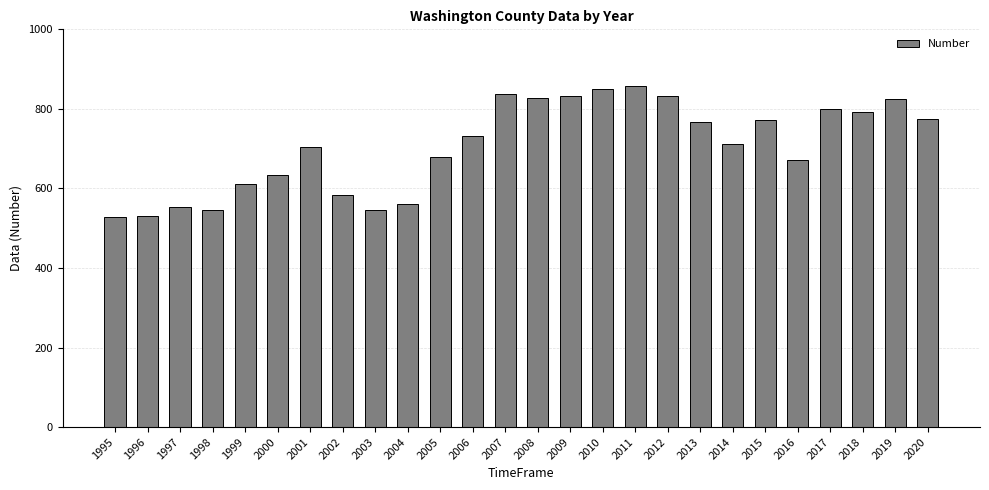

What is the change in value from 1997 to 2014?

+158